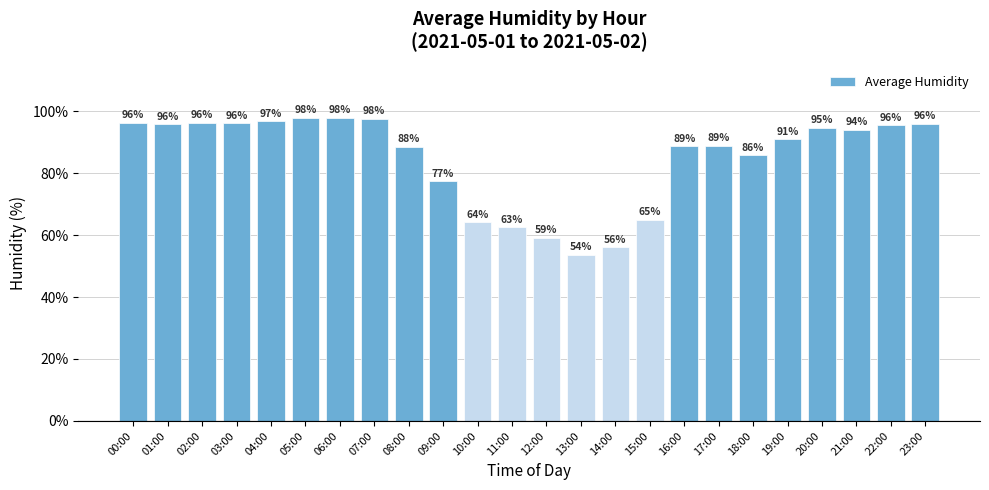

Is it true that the value at 22:00 is 95.5?

True